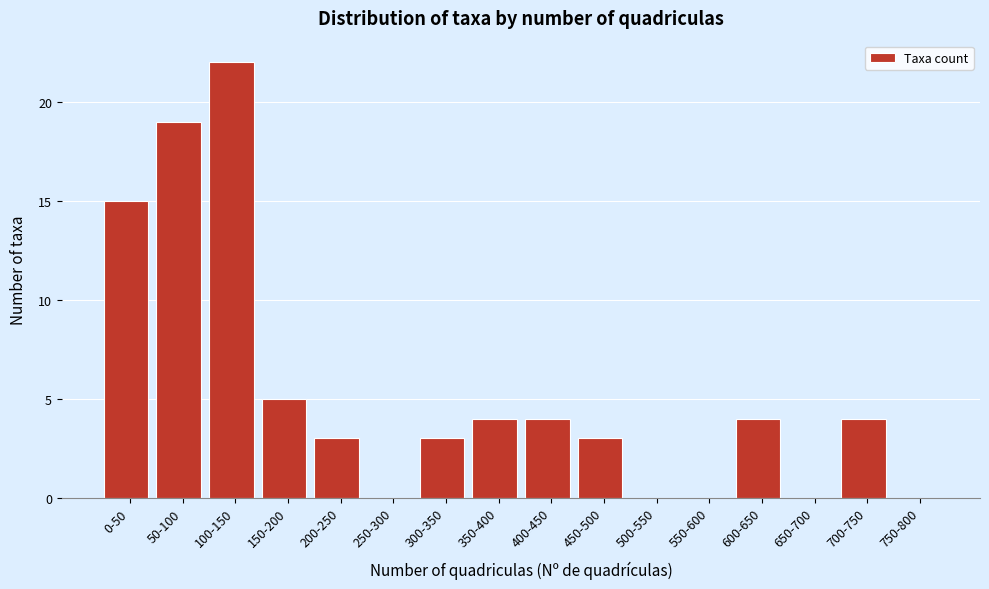

Reading left to right, what are all the values shown in this chart?

0-50=15	50-100=19	100-150=22	150-200=5	200-250=3	250-300=0	300-350=3	350-400=4	400-450=4	450-500=3	500-550=0	550-600=0	600-650=4	650-700=0	700-750=4	750-800=0